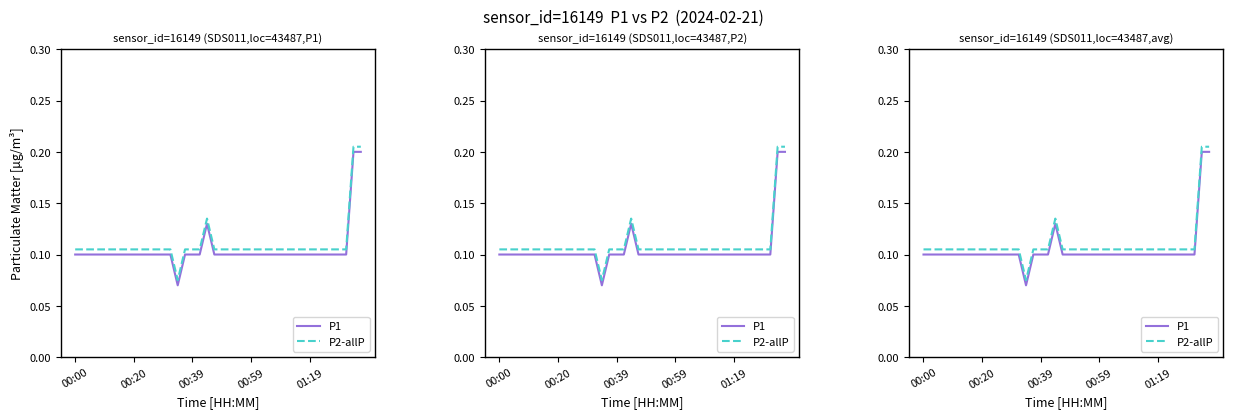

True or false: P1 has a value of 0.2 at 31.

False